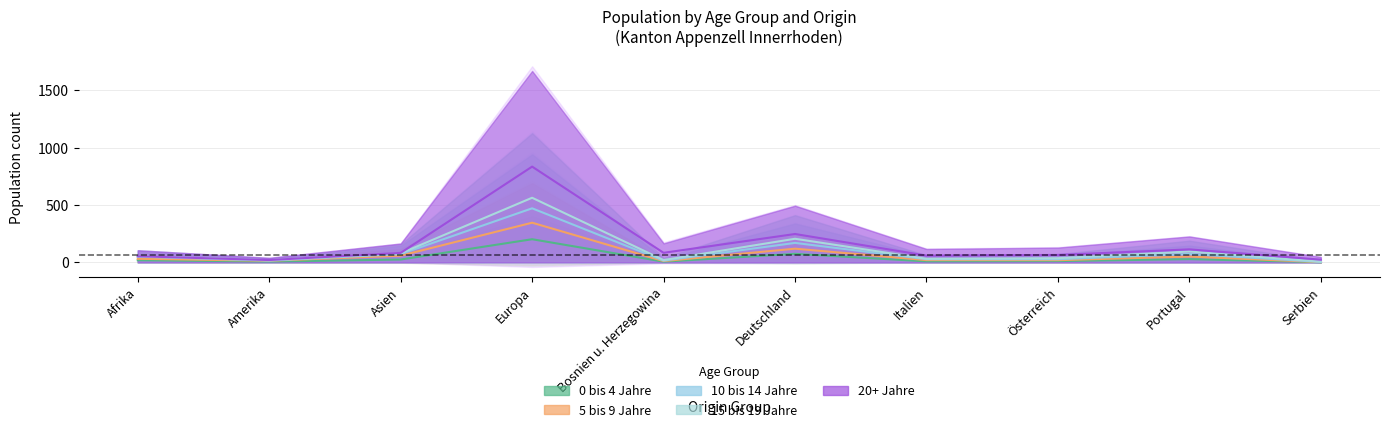

True or false: 15 bis 19 Jahre and 5 bis 9 Jahre intersect in this chart.

False